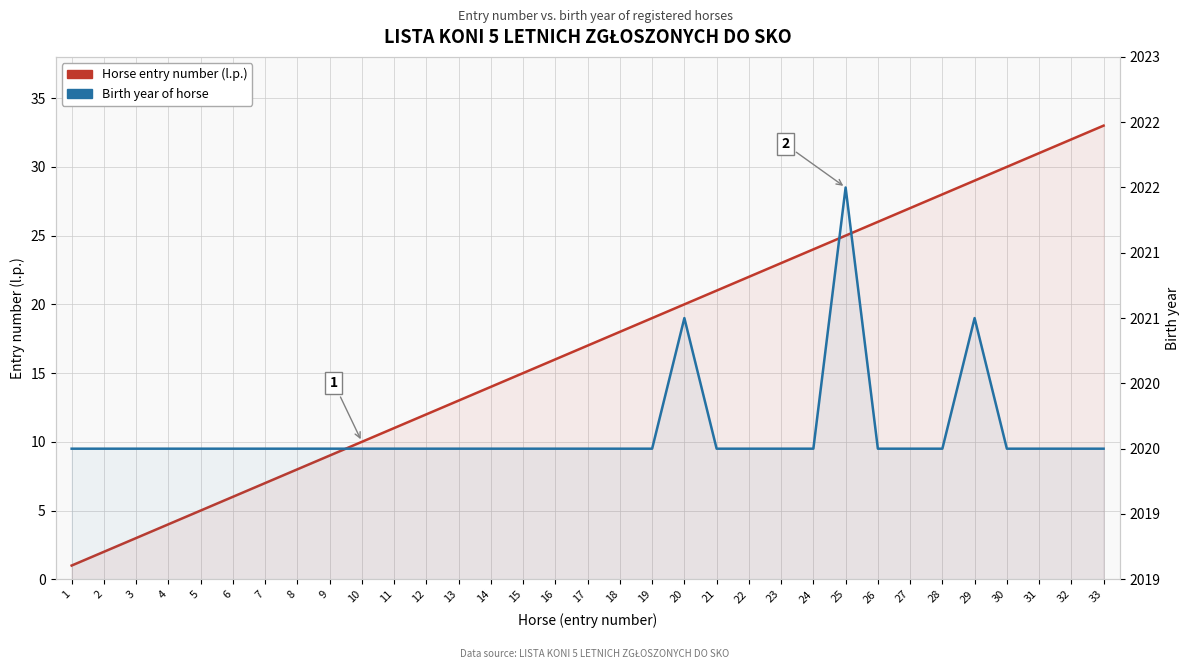

Rank the series by their maximum value, from lowest to highest.

Horse entry number (l.p.), Birth year